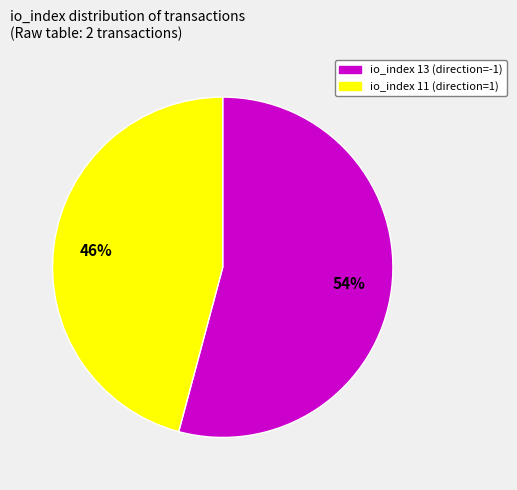

Is there a majority slice in this chart?

Yes